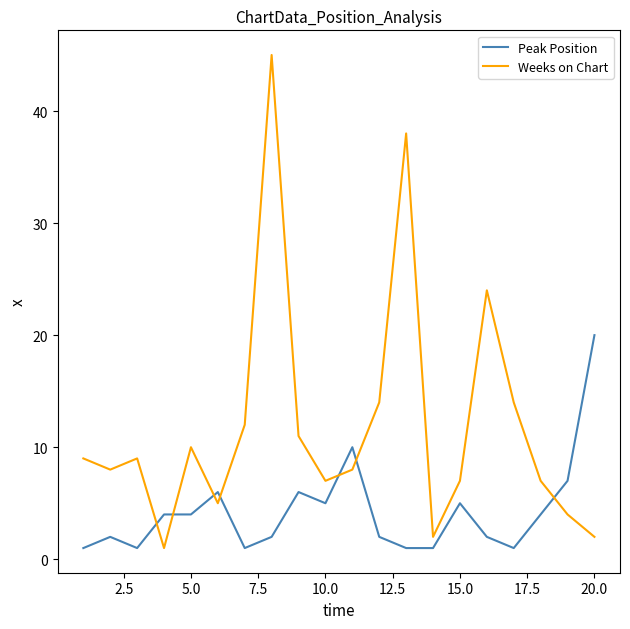

What is the maximum value for Weeks on Chart?

45